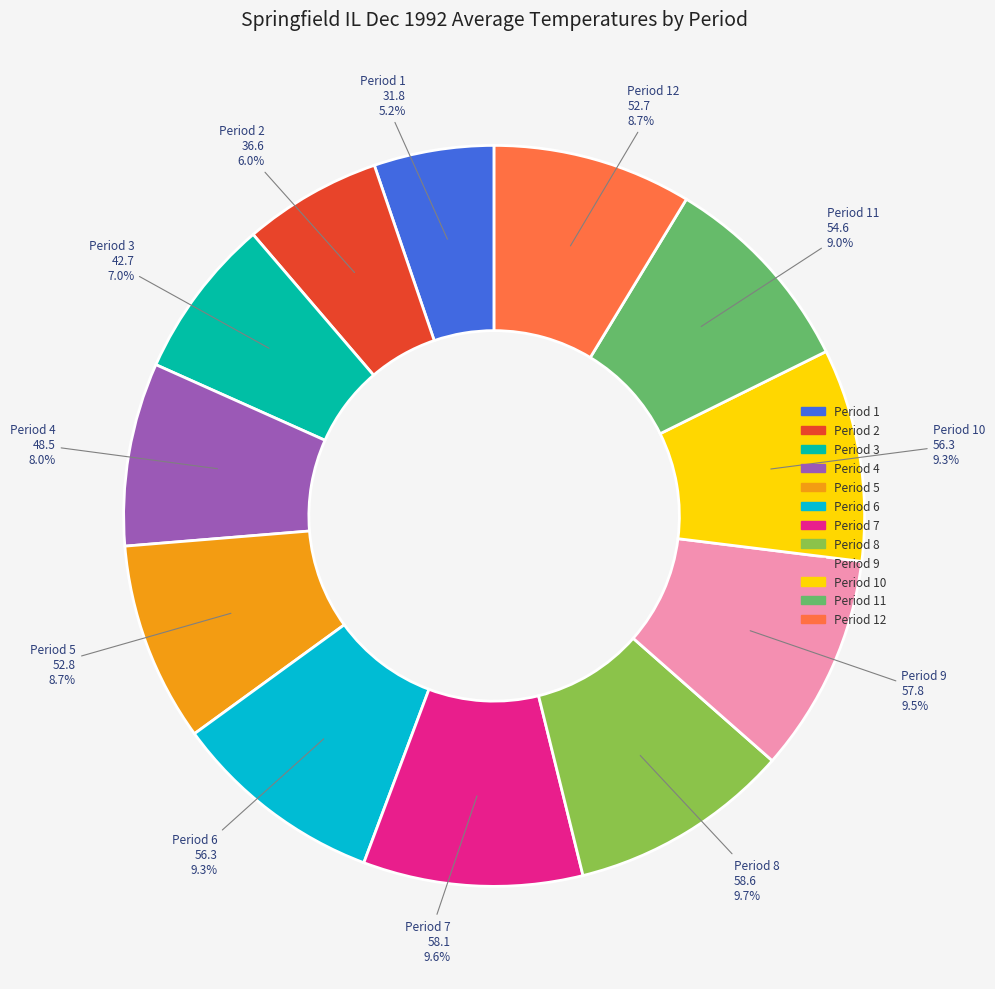

Is Period 7 the majority of the pie?

No